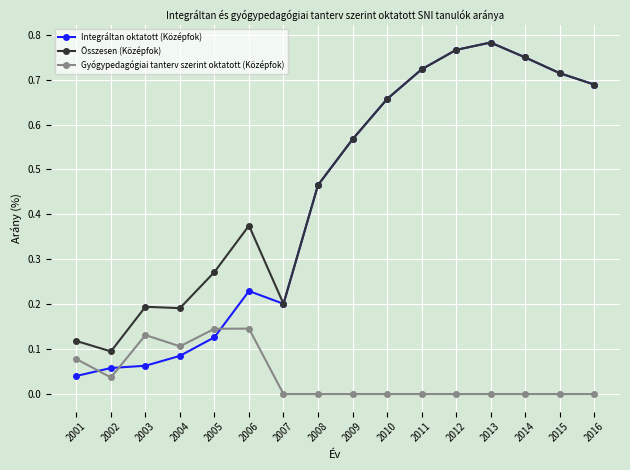

How many data points does each series have?

16